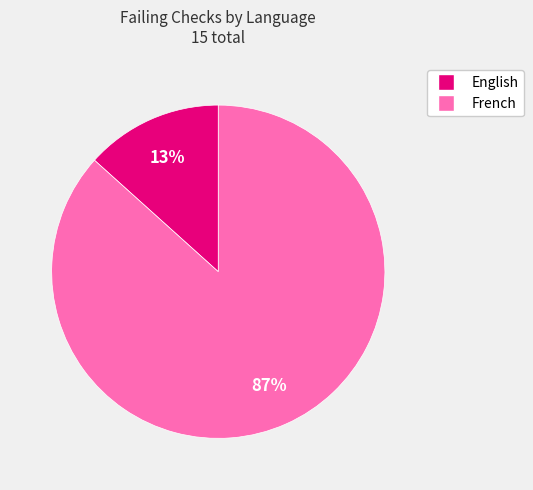

What is the largest slice in the pie chart?

French